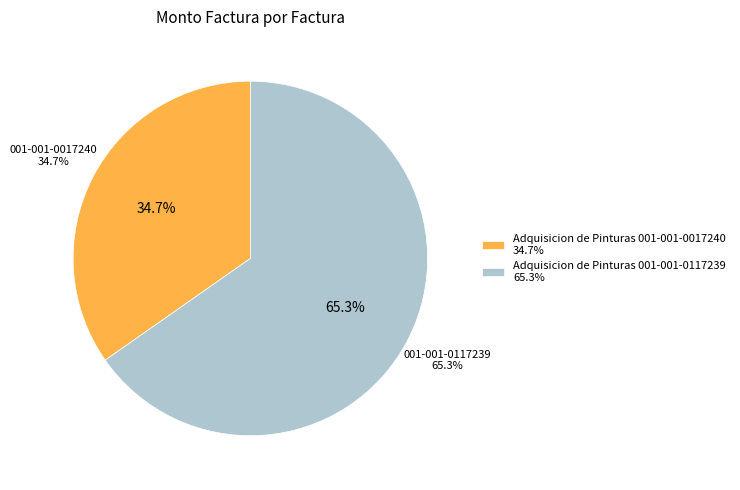

What is the ratio of the value at Adquisicion de Pinturas 001-001-0017240 to the value at Adquisicion de Pinturas 001-001-0117239?

0.5